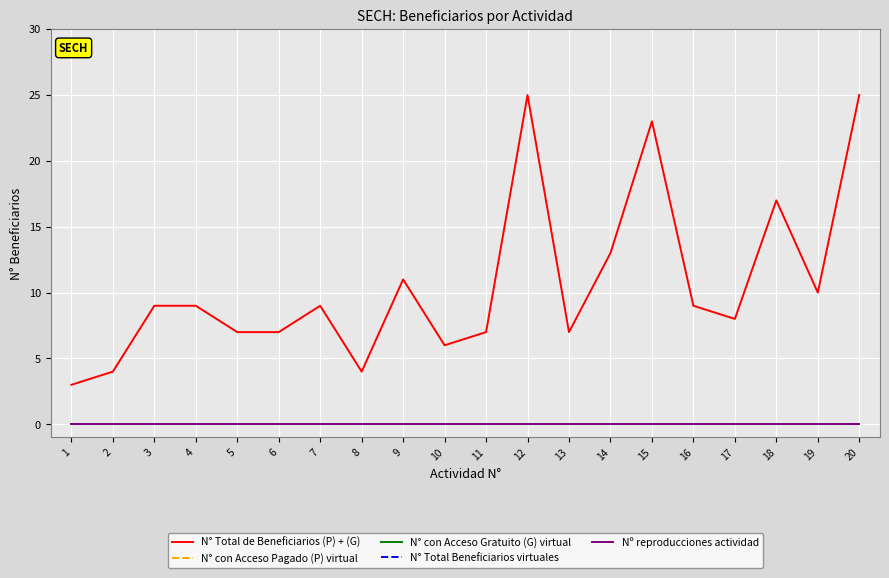

Which category has the highest value across all series?

12